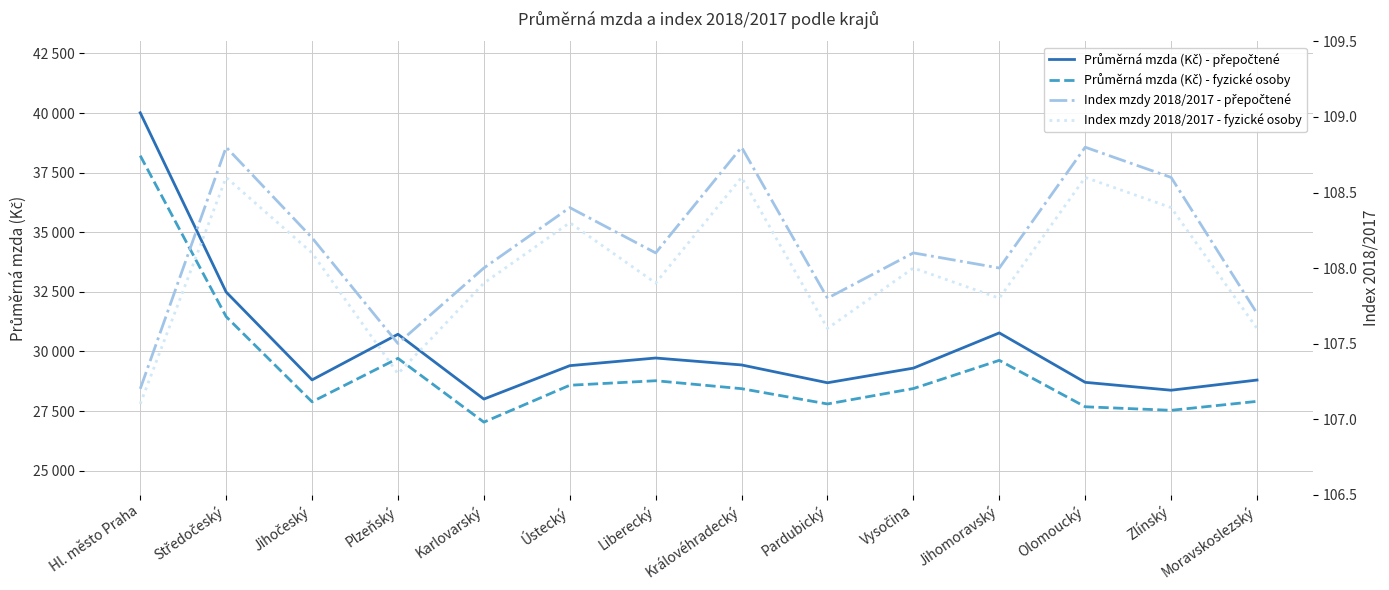

Which category has the highest value in the Průměrná mzda (Kč) - přepočtené series?

Hl. město Praha